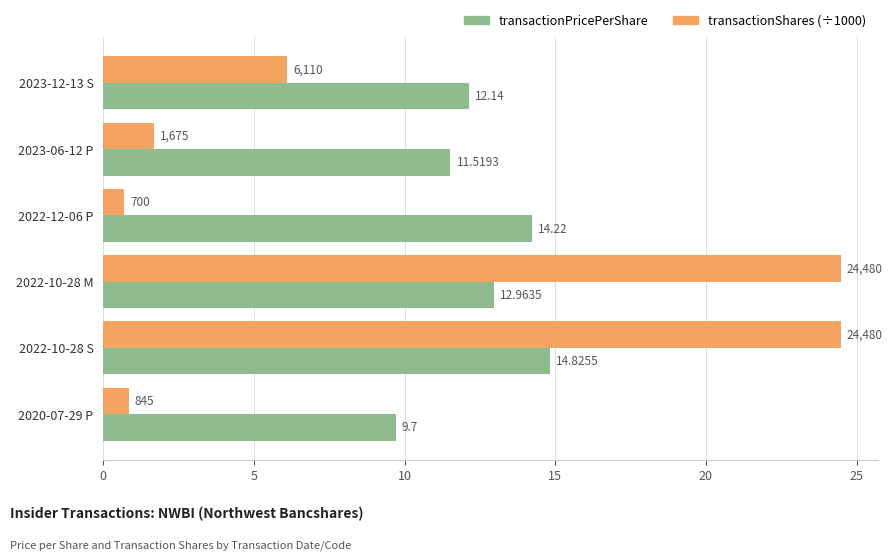

What are all the series names shown in the legend?

transactionPricePerShare, transactionShares (÷1000)